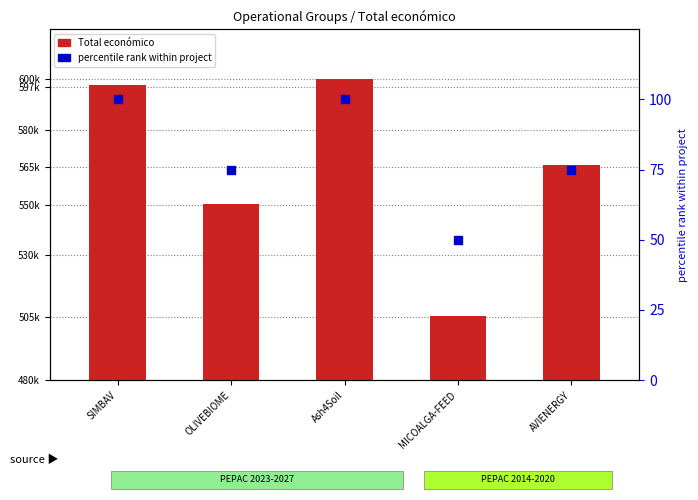

Which has a higher value, AVIENERGY or Ash4Soil?

Ash4Soil